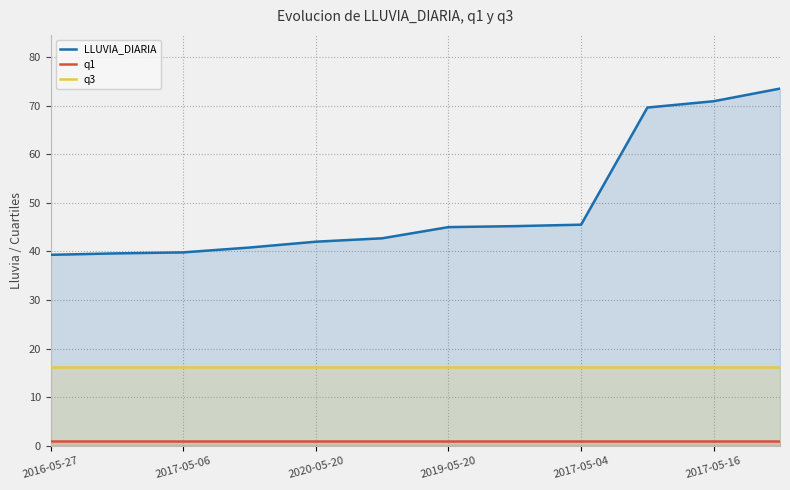

List the series in order of their overall mean, lowest first.

q1, q3, LLUVIA_DIARIA